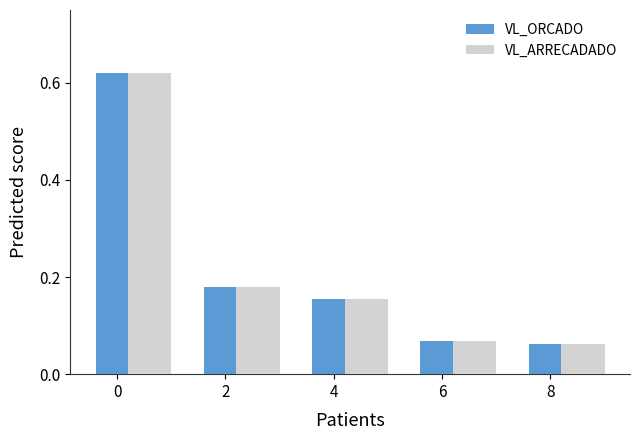

Is it true that VL_ORCADO equals 0.0 at 6?

False